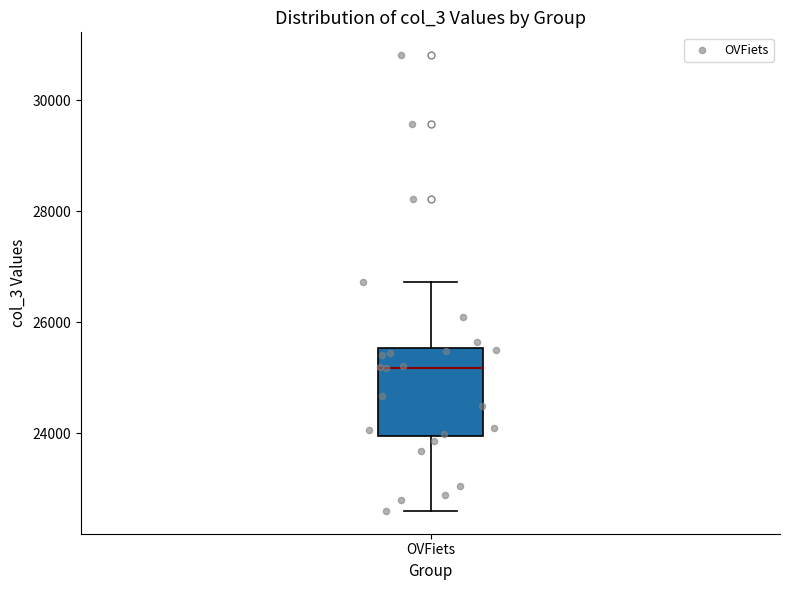

Read this box plot against the y-axis: the position of the median line, the range covered by the box, and the ends of both whiskers. The values are not printed on the chart, so give them approximately, as read against the axis.

median 25200, box 24000 to 25600, whiskers 22600 to 26800